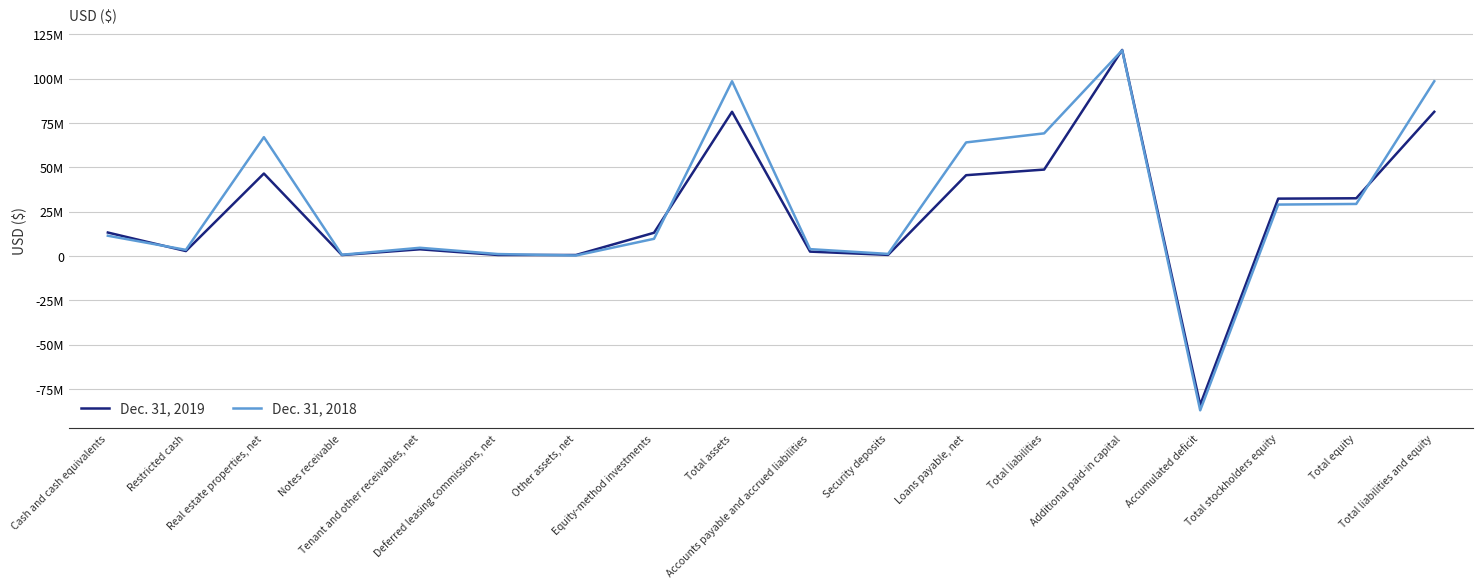

In Dec. 31, 2018, how many points are higher than both neighbors (excluding endpoints)?

4